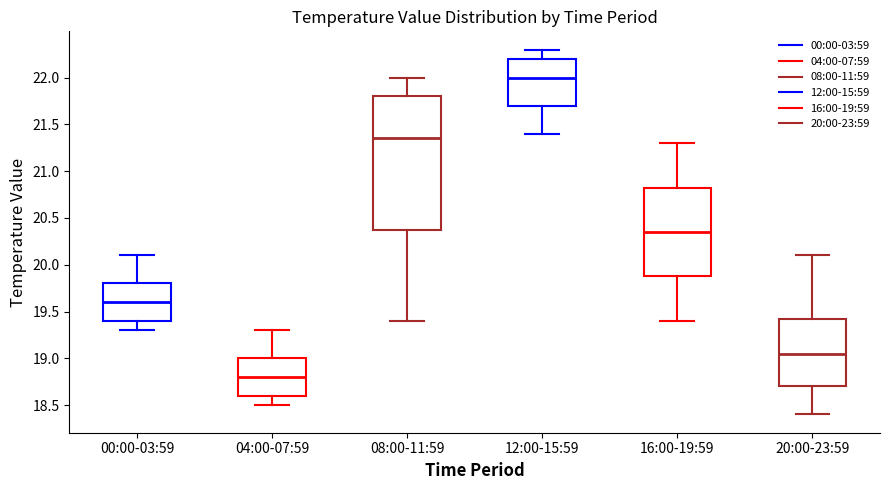

Where does the median line of the box for 00:00-03:59 sit on the y-axis? The values are not printed on the chart, so give them approximately, as read against the axis.

19.60